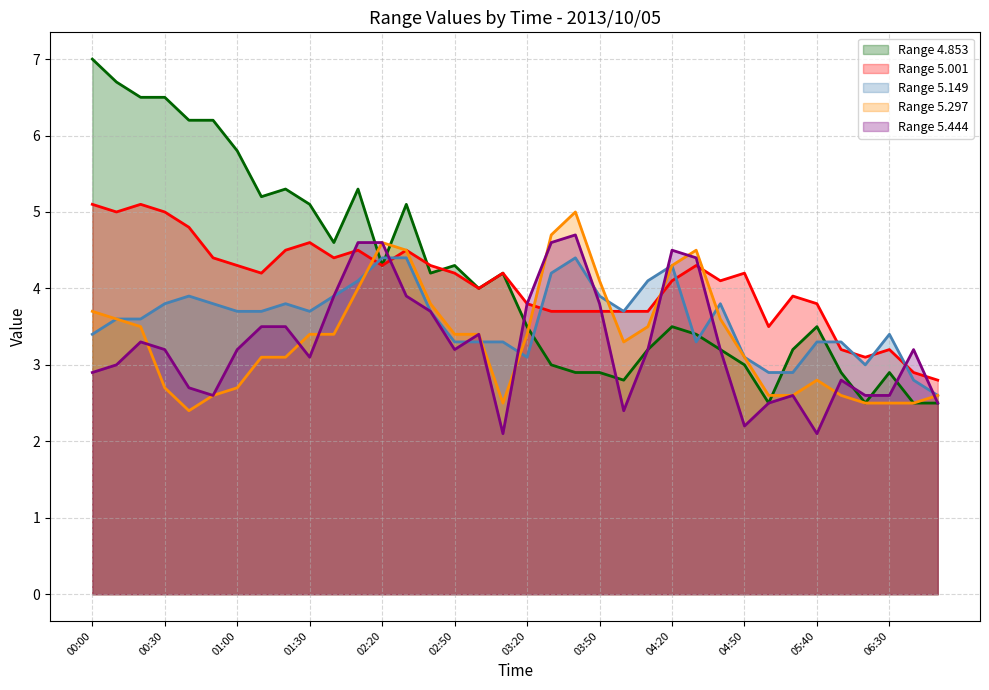

What is the total value across all series at 01:00?

19.7